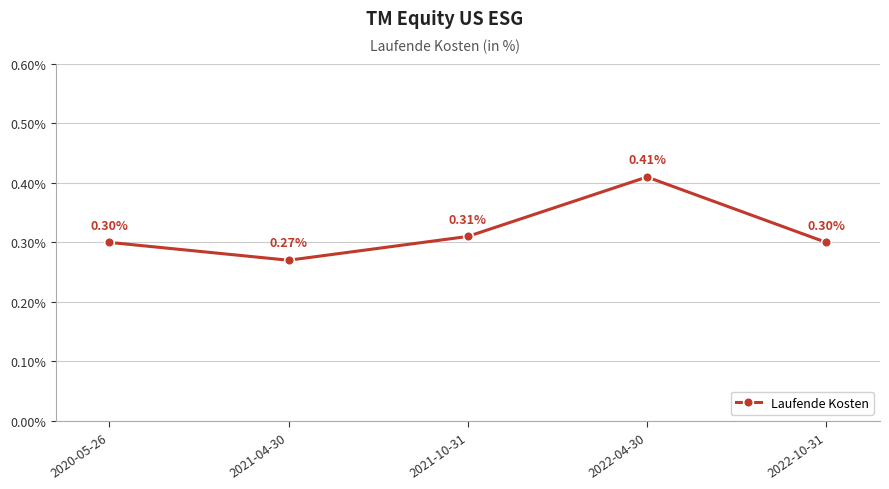

What is the sum of all values?

1.6